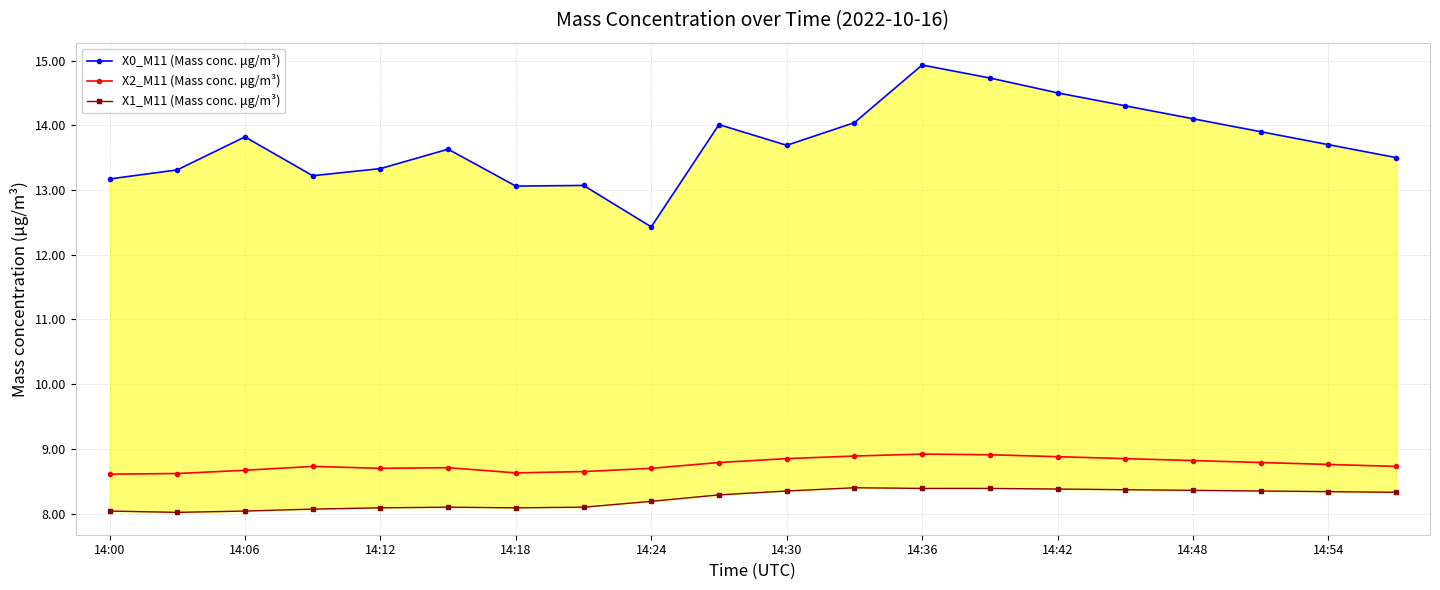

Which series has the largest total across all categories?

X0_M11 (Mass conc. μg/m³)